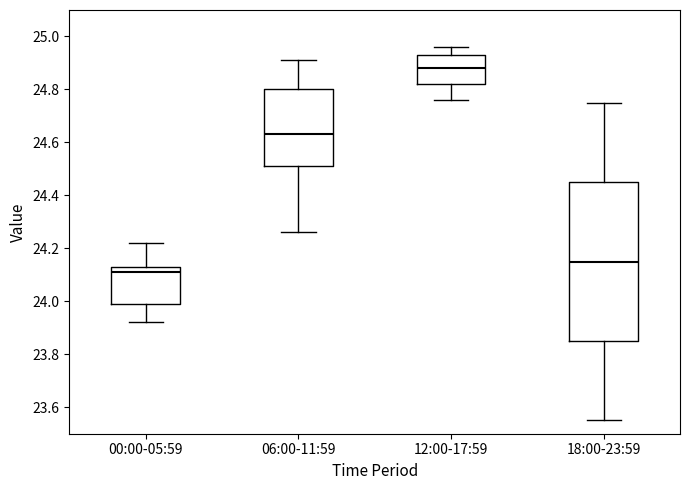

Comparing the boxes themselves (not the whiskers), which one is the tallest?

18:00-23:59